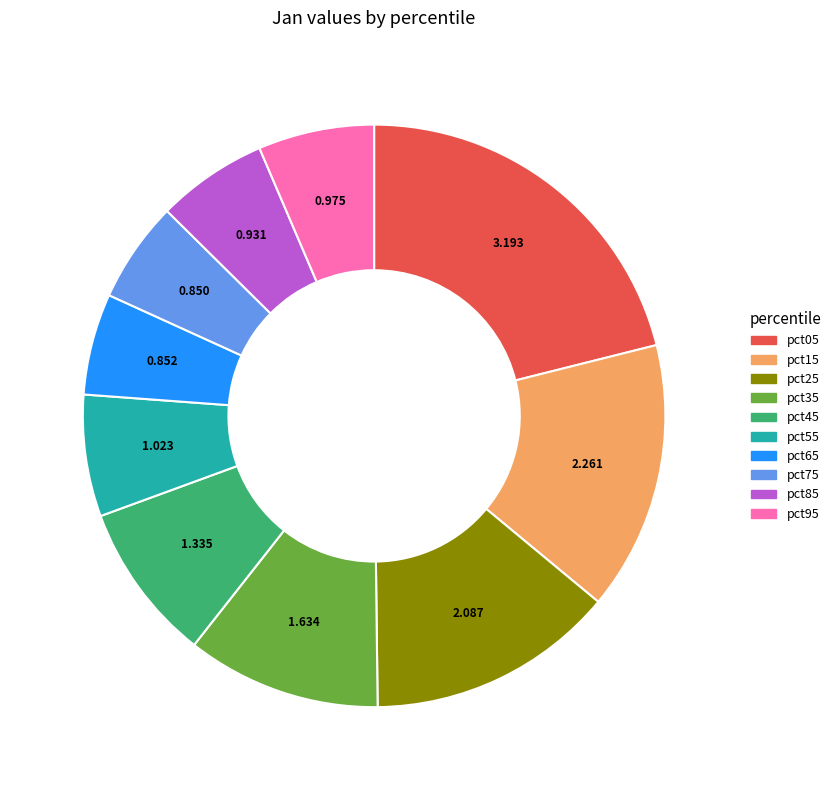

Does pct15 represent more than half of the total?

No